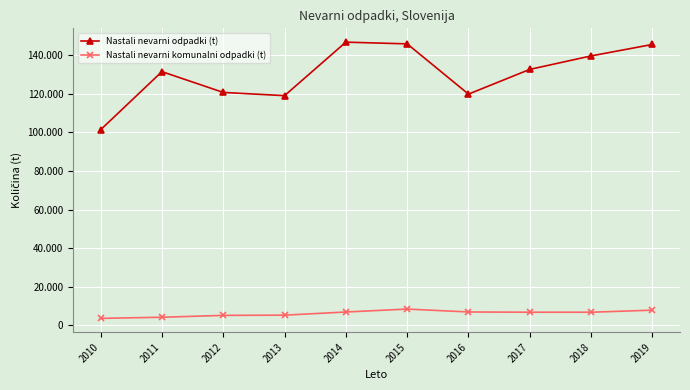

Where does the Nastali nevarni komunalni odpadki (t) series first go above 6676?

2014